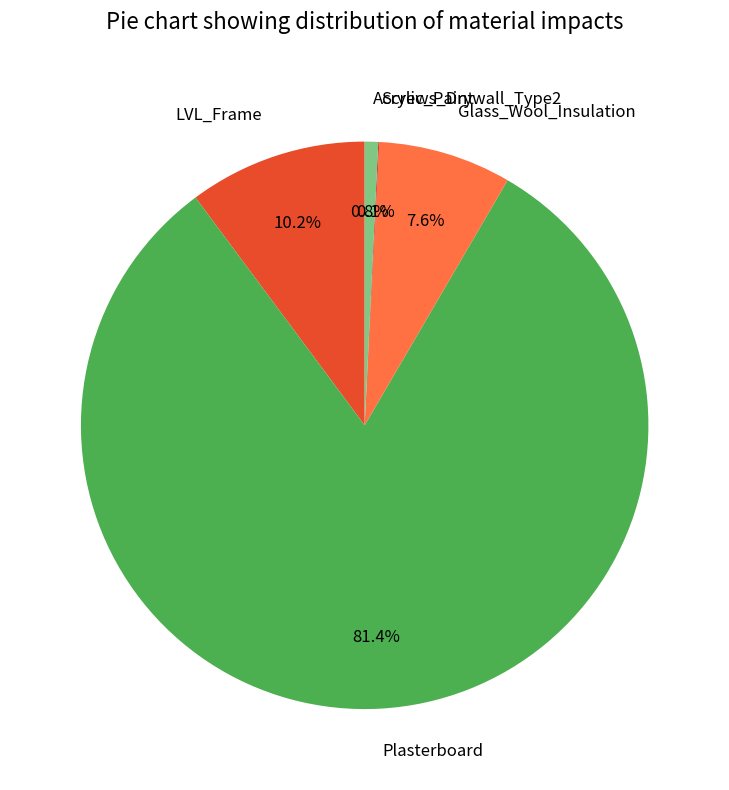

Which category has the biggest portion of the pie?

Plasterboard